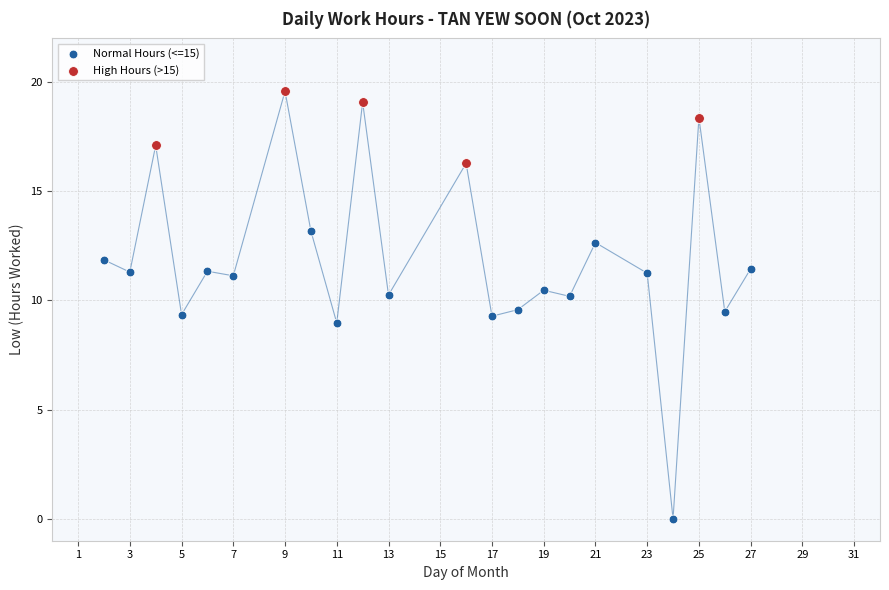

Which series has the largest Y range (max minus min)?

Normal Hours (<=15)